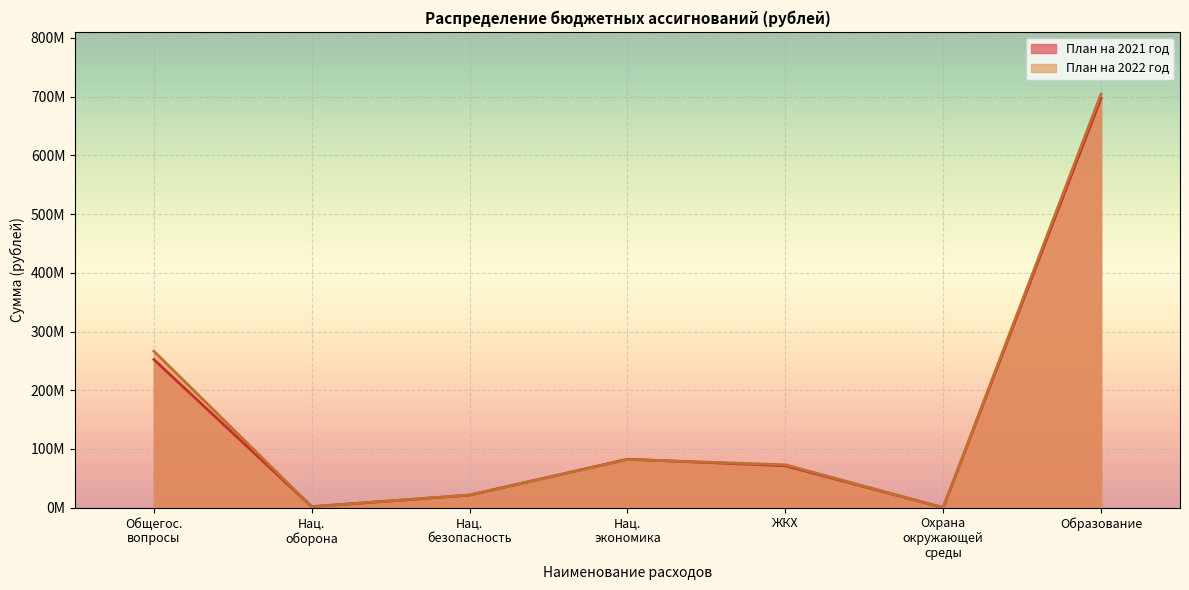

Reading left to right, extract all data points from this chart.

План на 2022 год: 266524969.8	1820900.0	21666940.4	82095543.8	73144449.5	174400.0	704553104.3
План на 2021 год: 252247267.5	1768500.0	21443954.4	82605929.5	71480613.2	174400.0	697609916.1